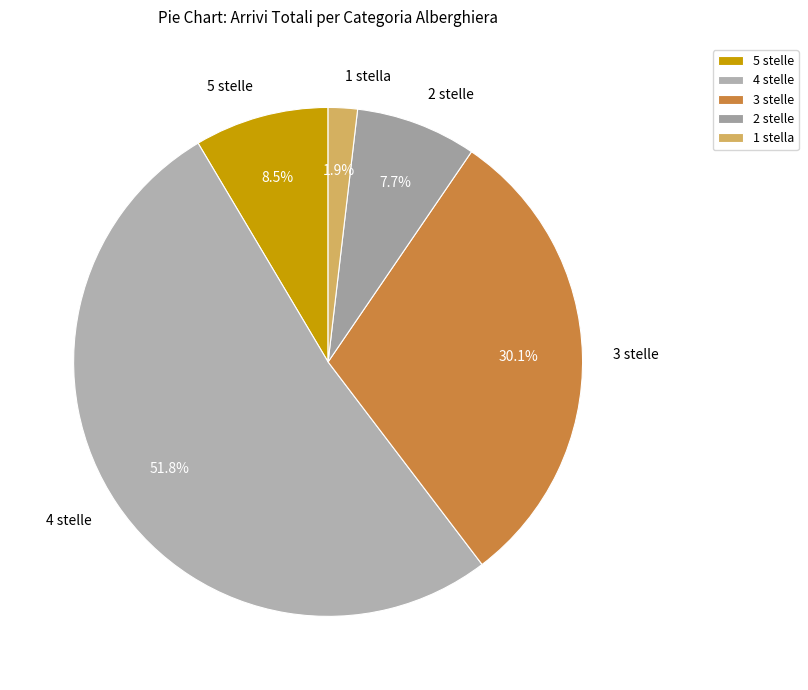

Rank the categories by value from lowest to highest.

1 stella, 2 stelle, 5 stelle, 3 stelle, 4 stelle